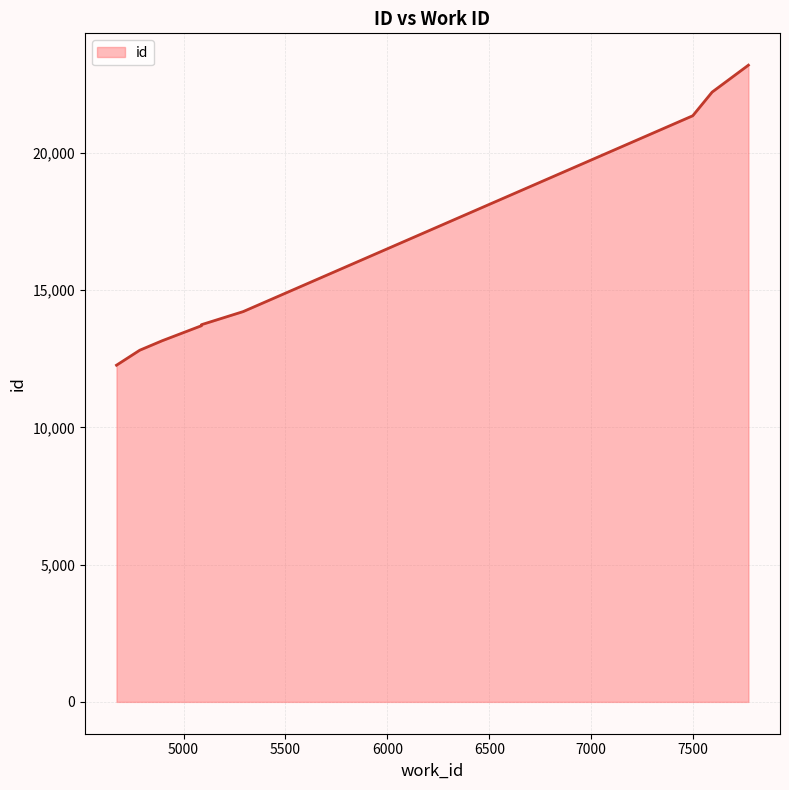

What is the sum of all values?

146668